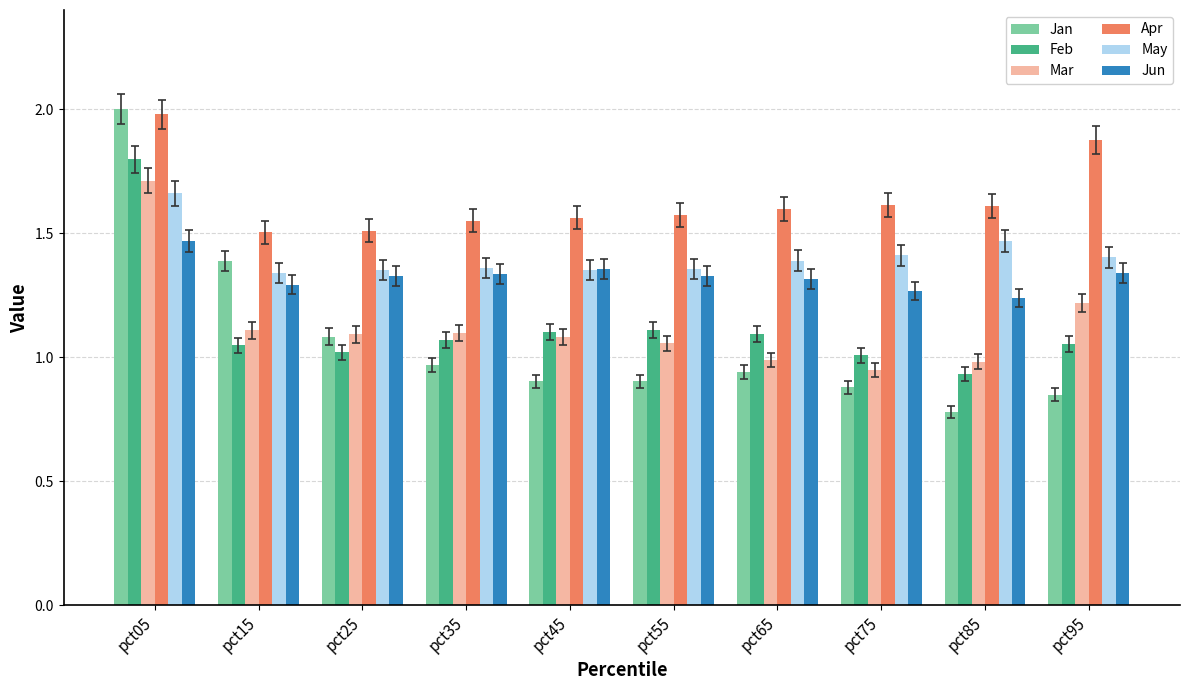

Which series changed the most between pct15 and pct55?

Jan